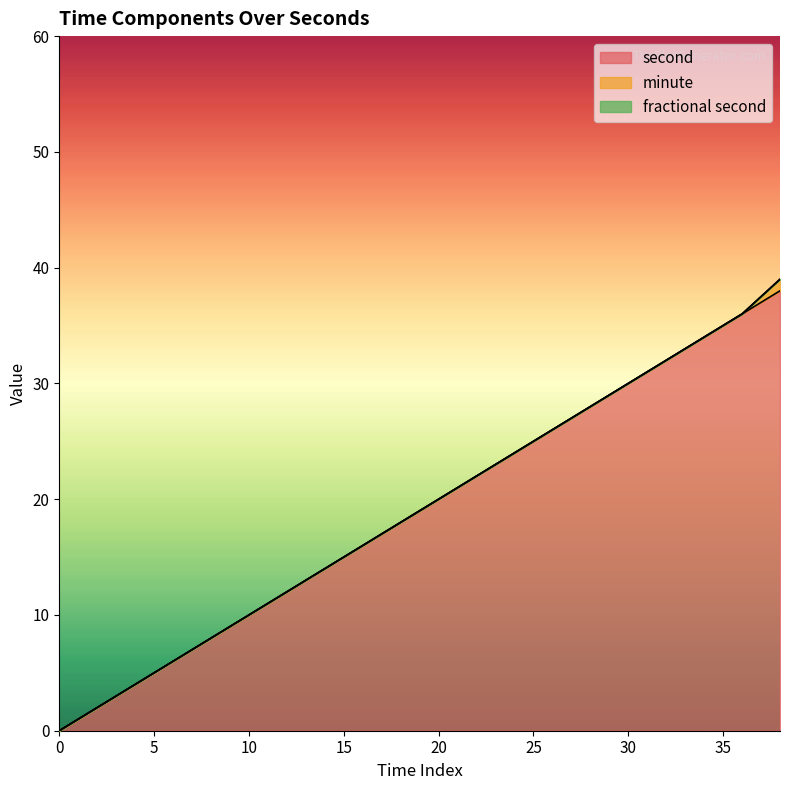

Rank the series by their maximum value, from highest to lowest.

second, minute, fractional second